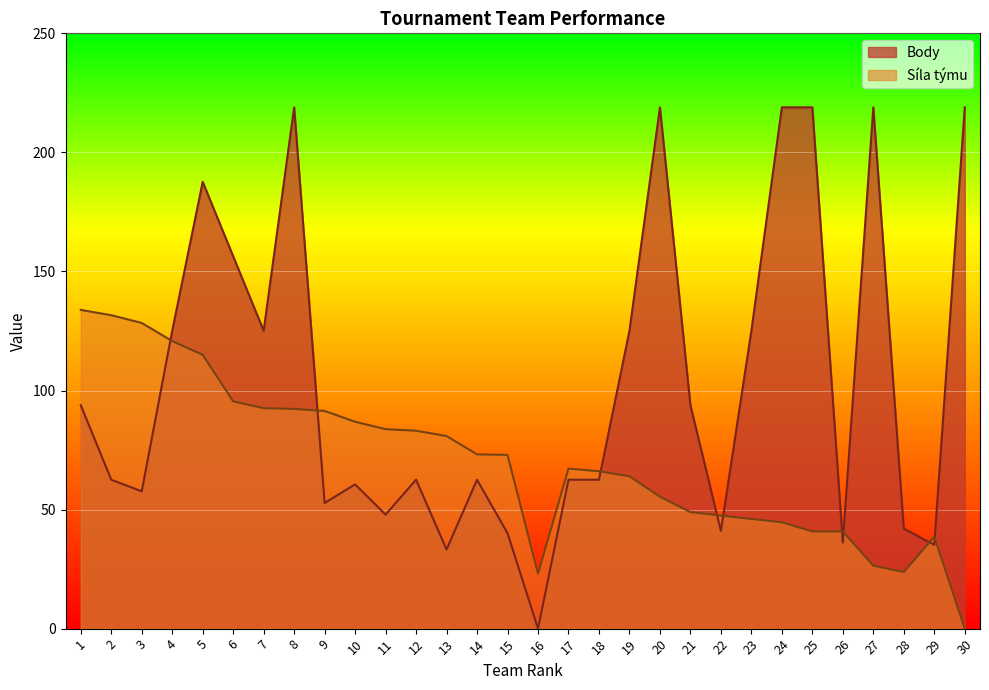

What is the total value across all series at 11?

131.6